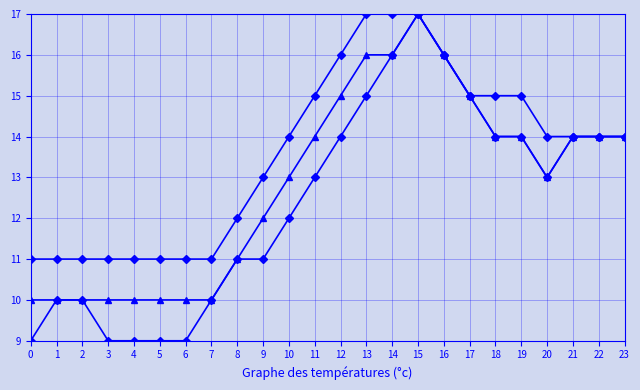

How many categories are shown in the chart?

24